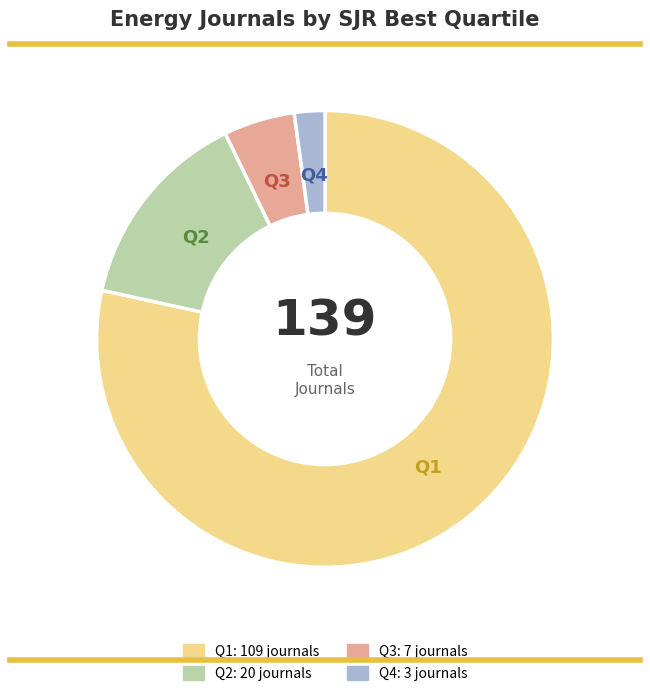

Is the sum of Q4 and Q3 greater than half?

No